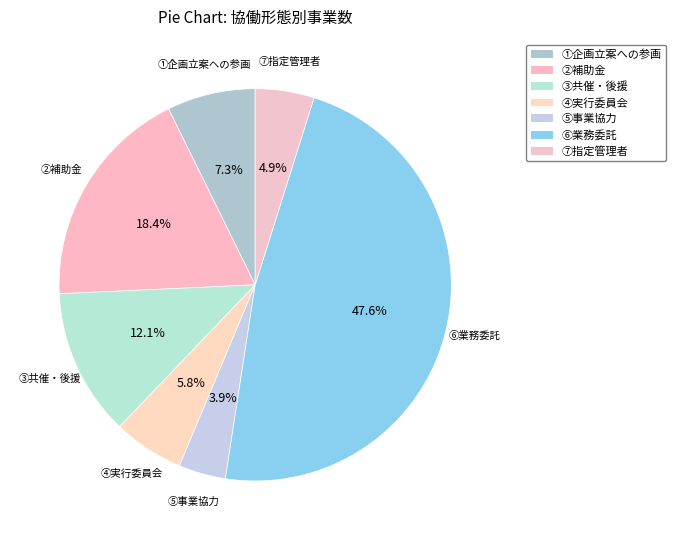

How many segments does this pie chart have?

7